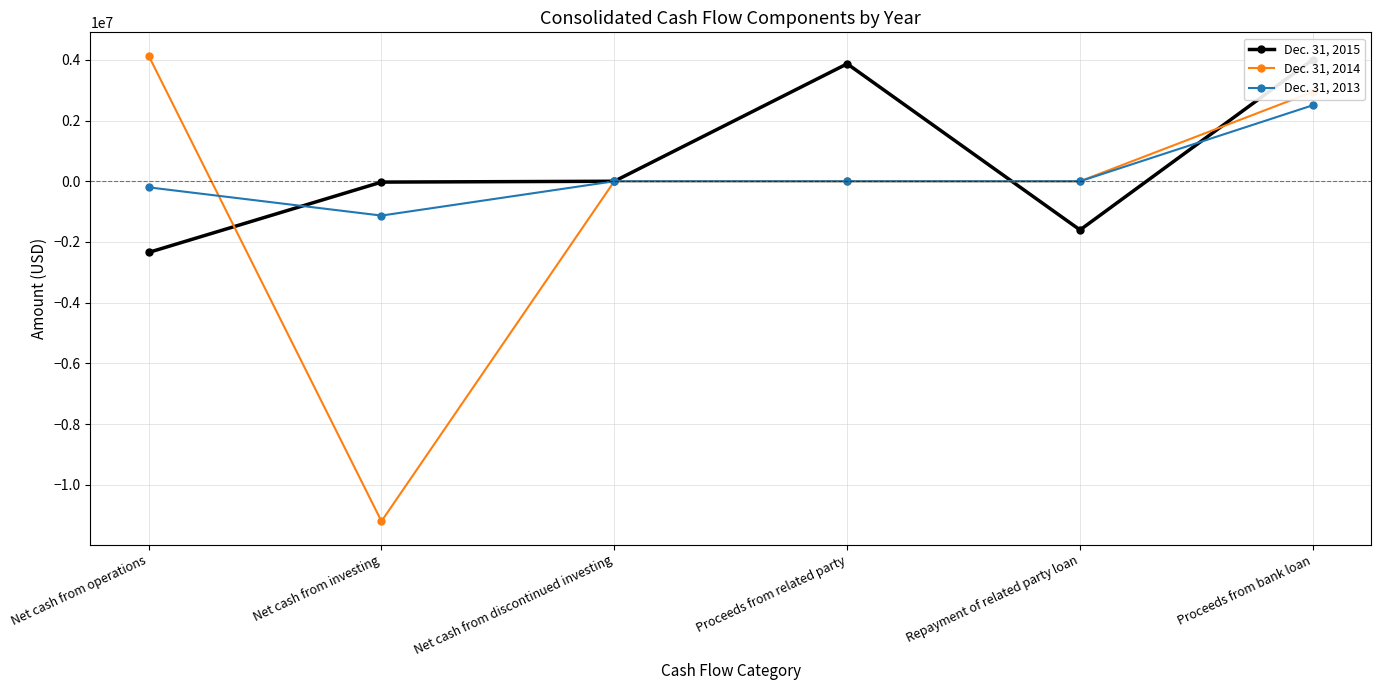

What is the label of the 2nd point from the right?

Repayment of related party loan